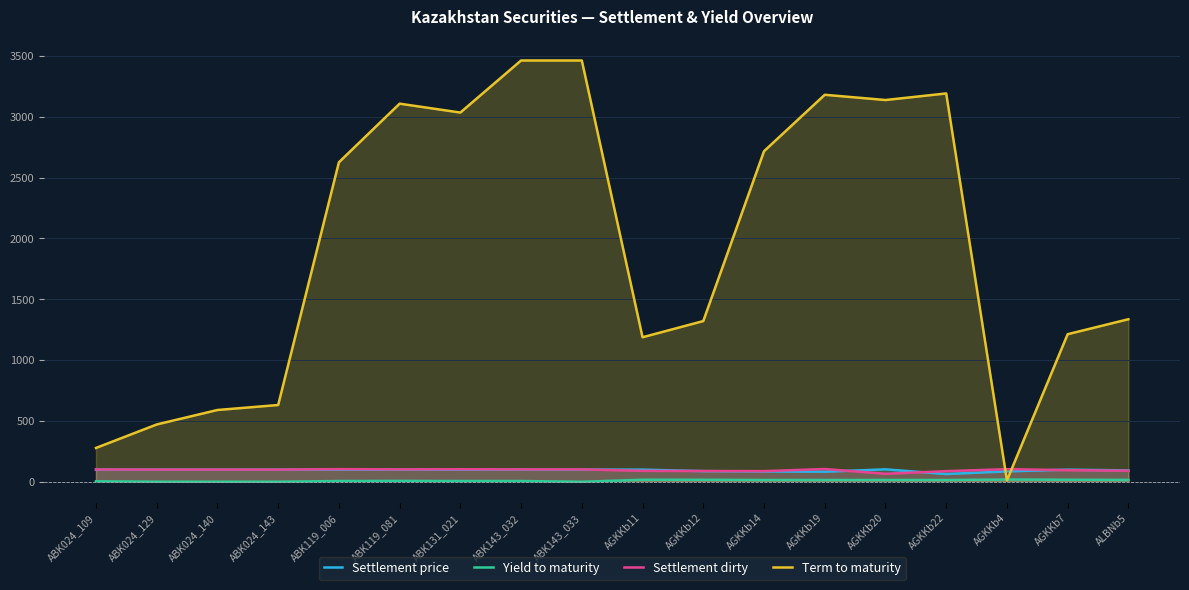

Is it true that Settlement dirty equals 52.9 at AGKKb4?

False